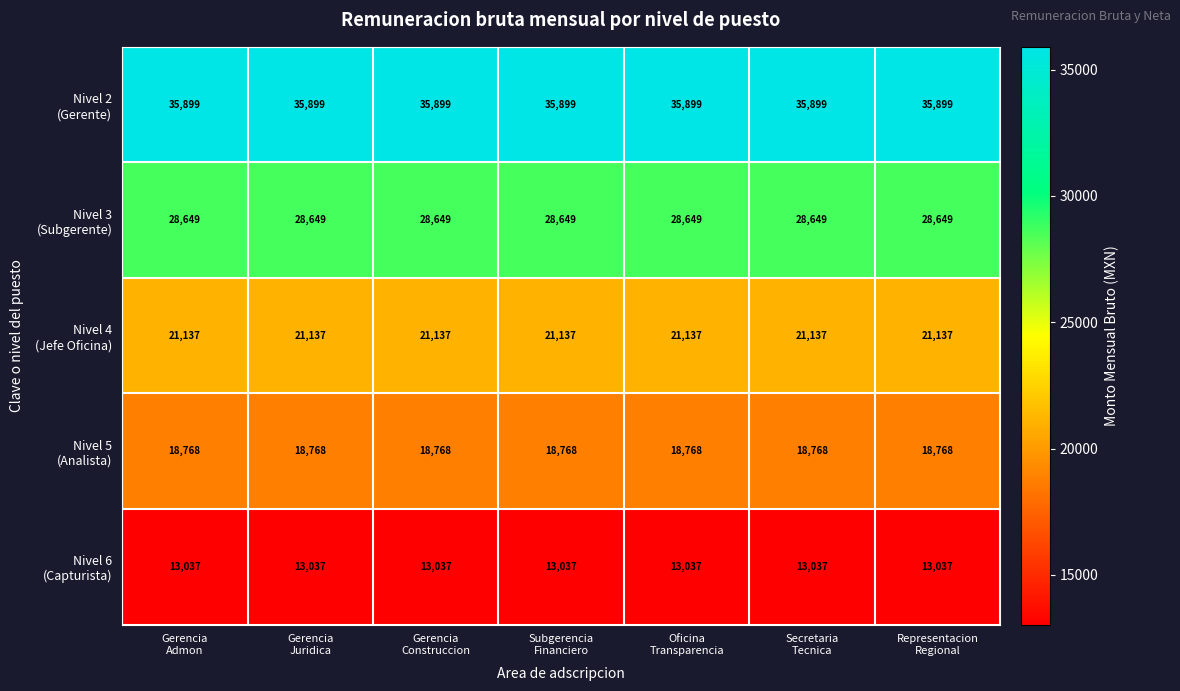

At how many categories does at least one series exceed 29046?

7